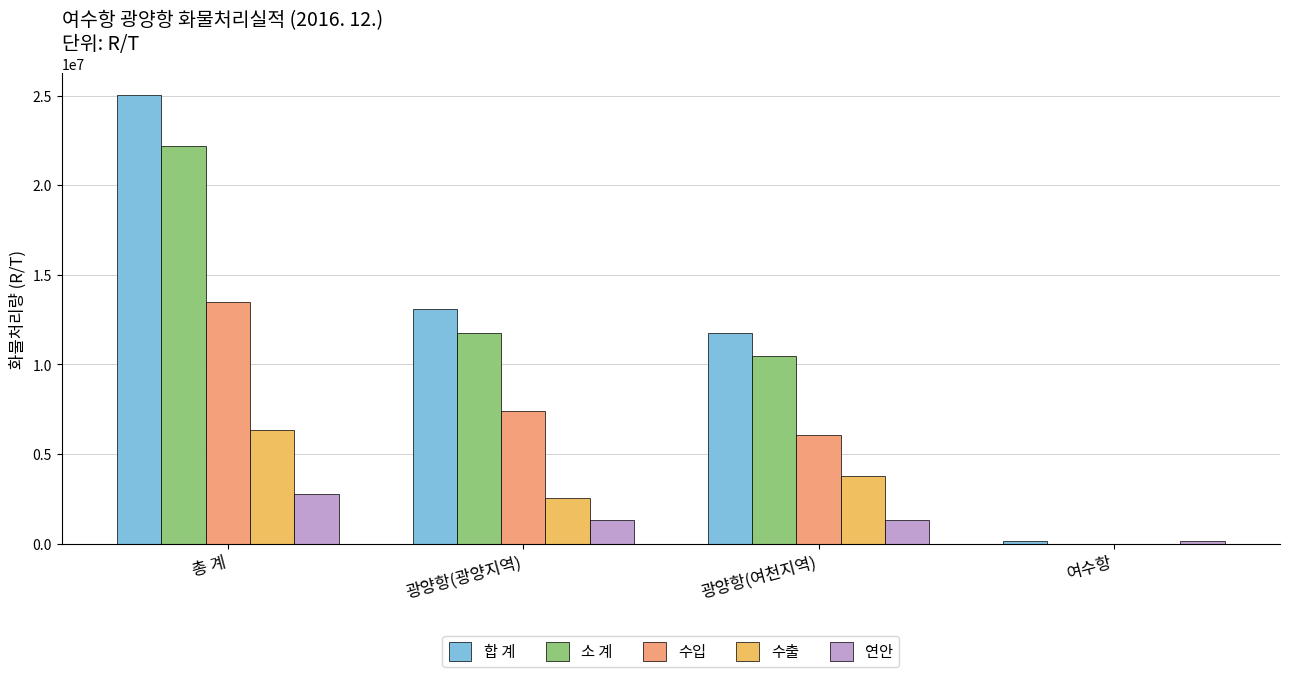

How many groups of bars are there?

4